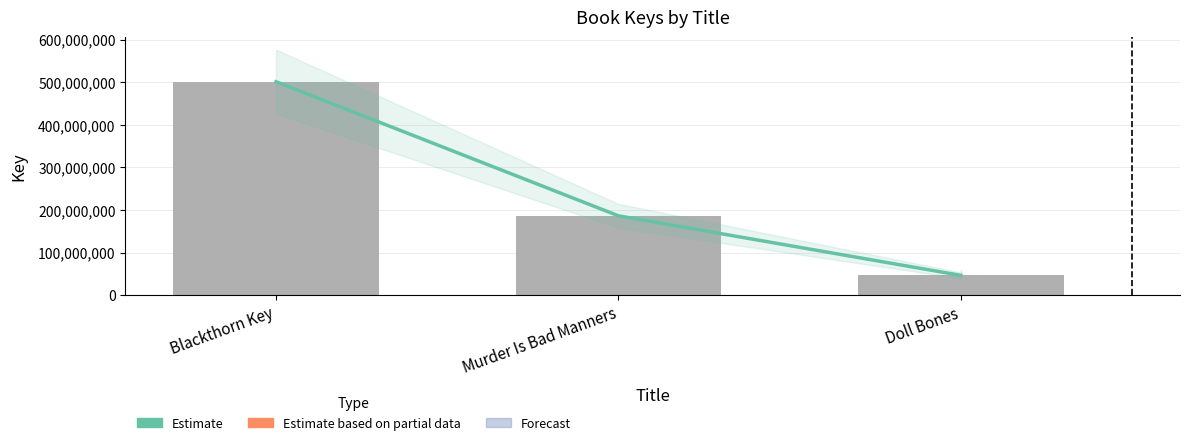

True or false: Key Count has a value of 186491381 at Murder Is Bad Manners.

True